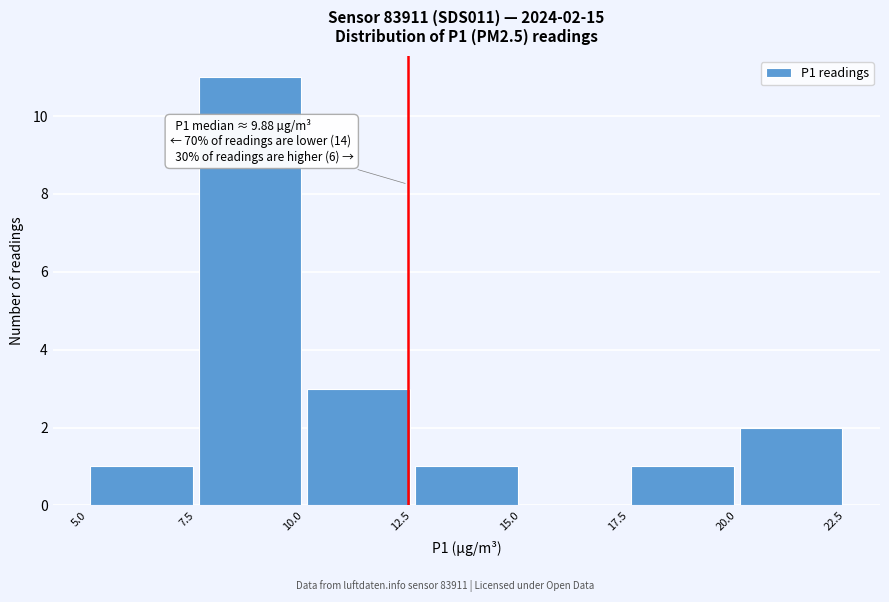

Over which range of the x-axis is the bar tallest?

7.5 to 10.0